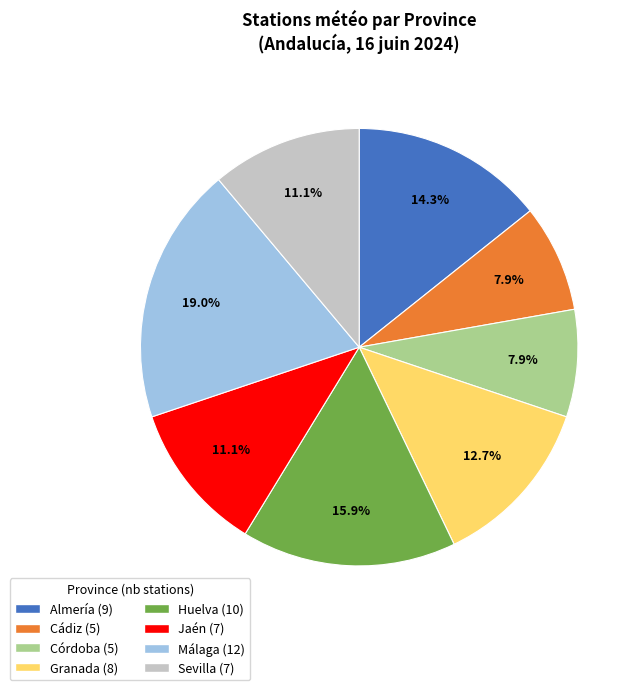

How many slices are in this pie chart?

8